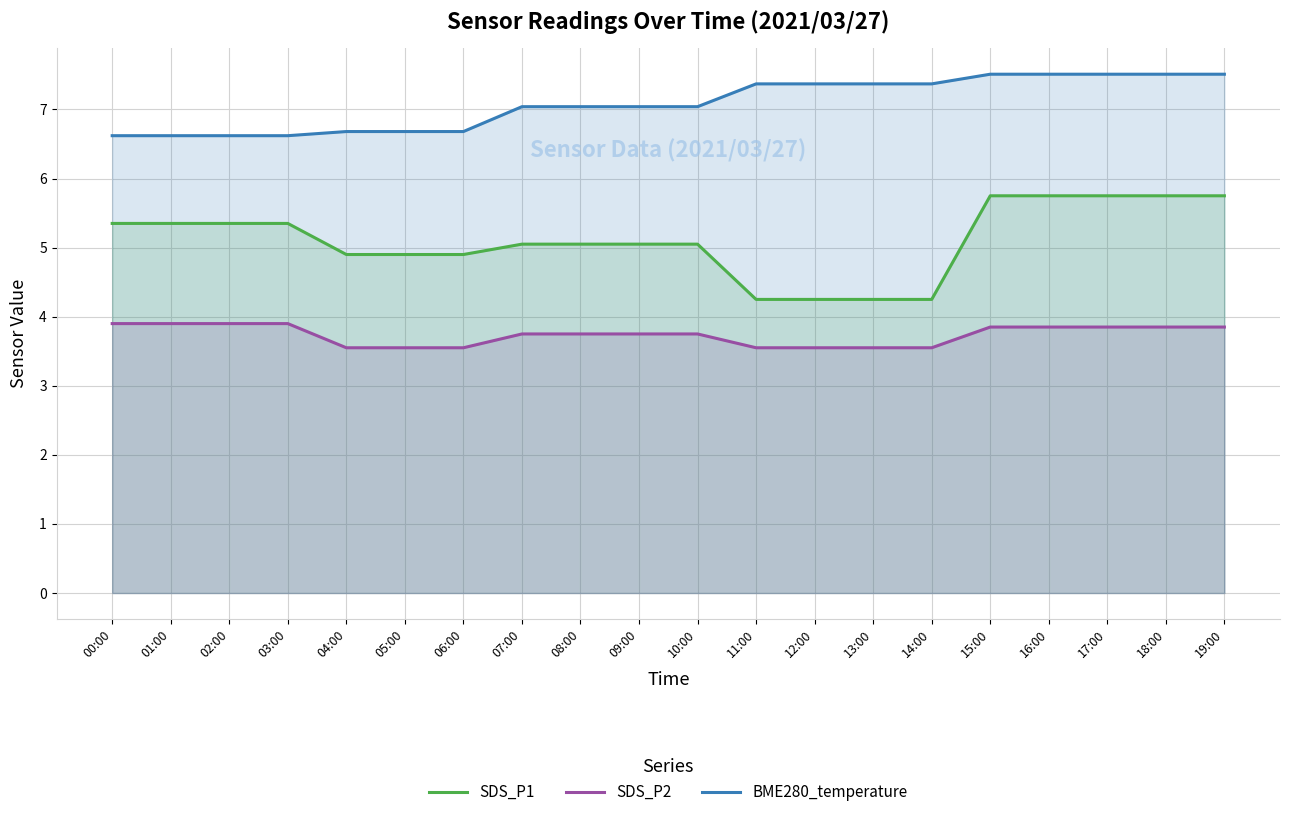

How many data points in SDS_P1 are above 5?

13